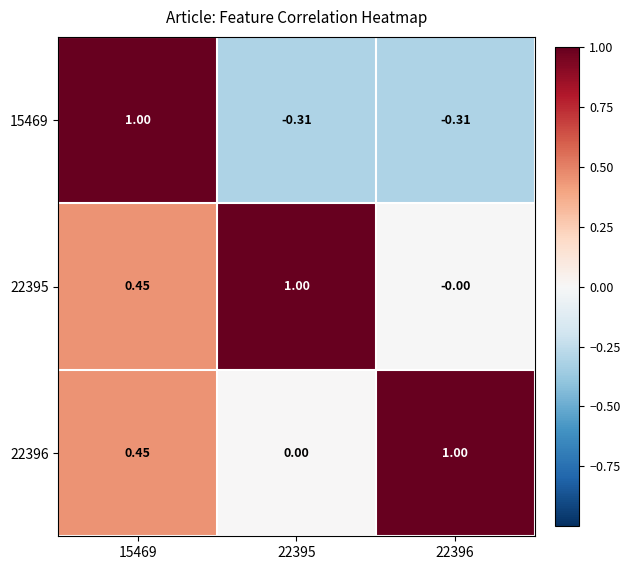

Reading left to right, extract all data points from this chart.

15469: 15469=1.0	22395=-0.3	22396=-0.3
22395: 15469=0.5	22395=1.0	22396=-0.0
22396: 15469=0.5	22395=0.0	22396=1.0